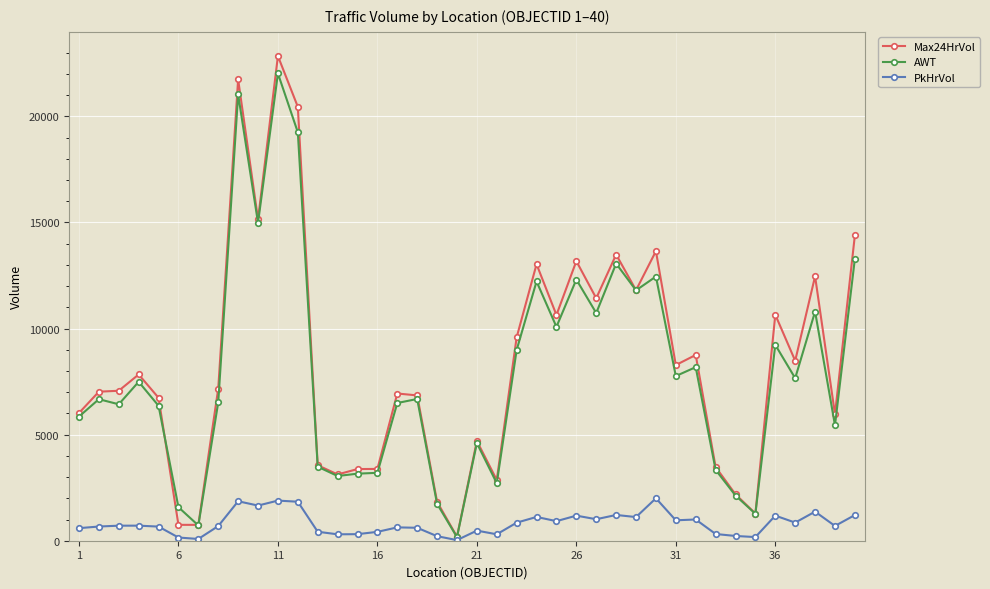

At how many categories does at least one series exceed 18007?

3